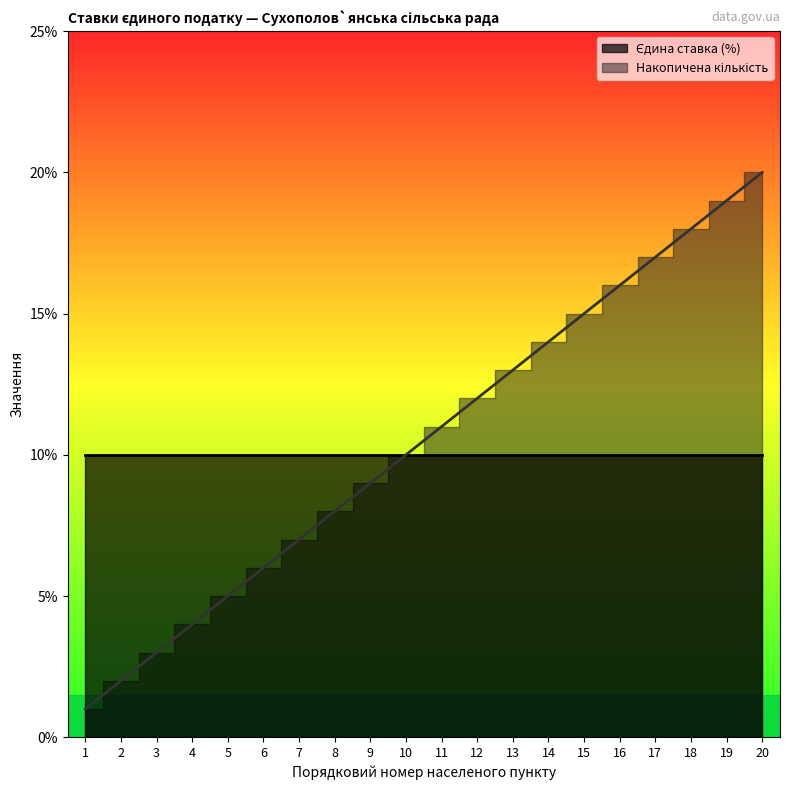

Count the number of categories in the chart.

20